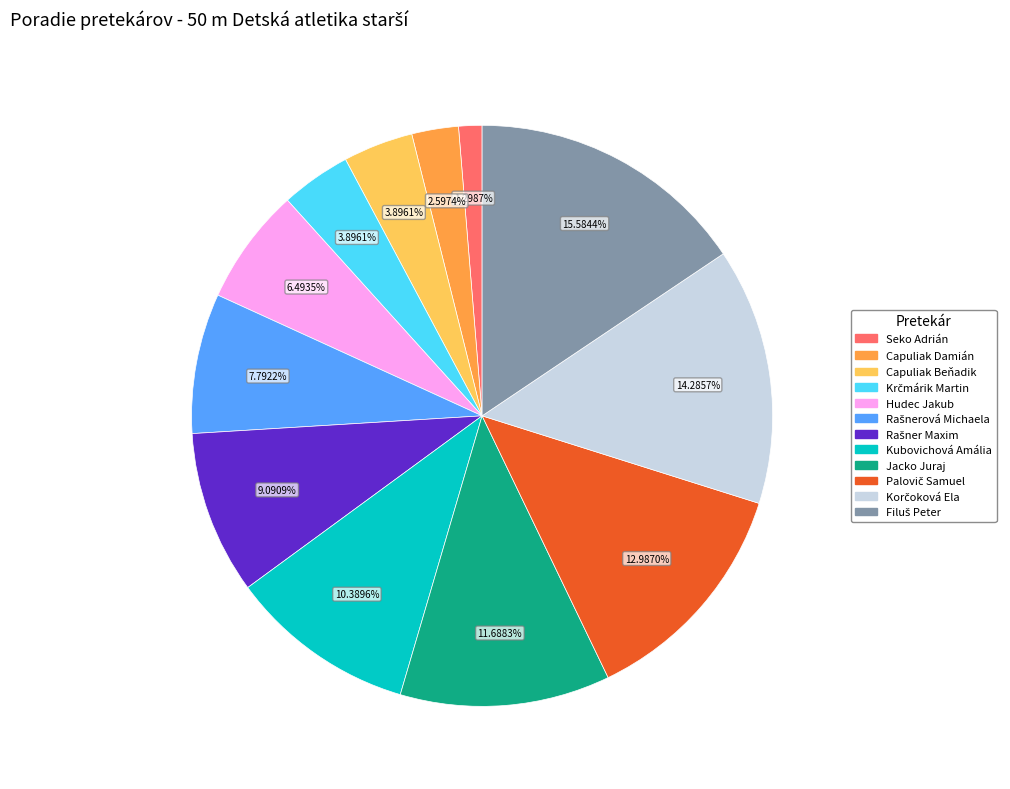

Is there any slice that represents more than half of the pie?

No